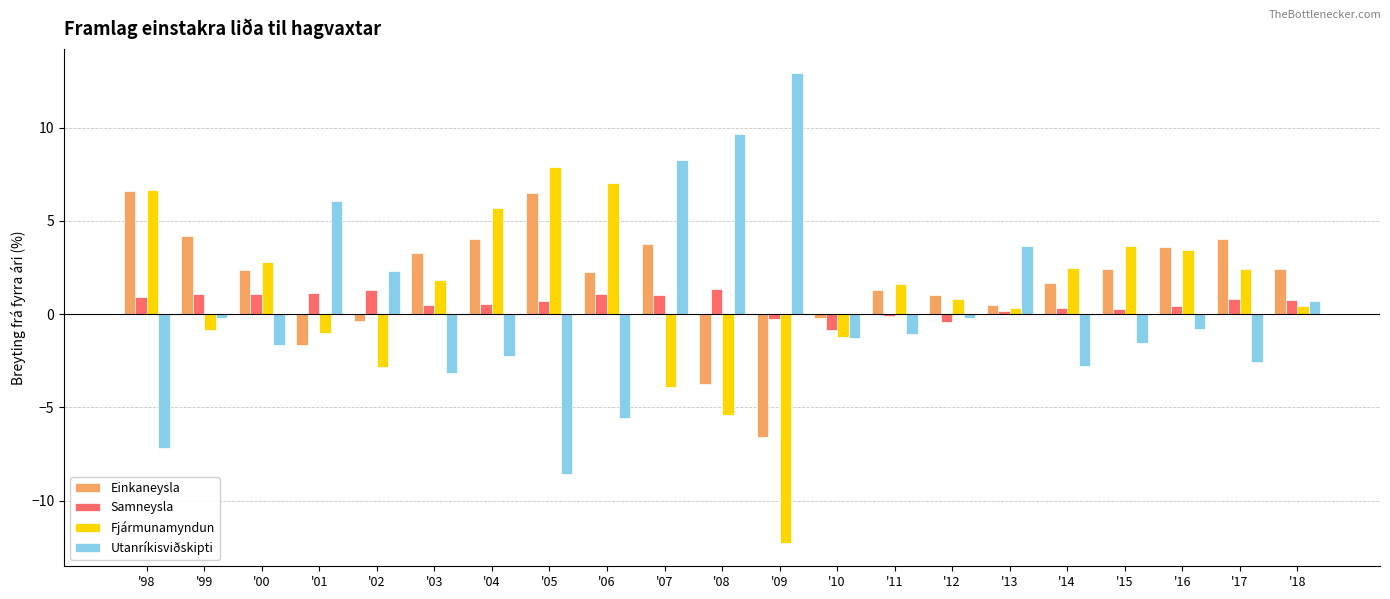

What position from the right is '10?

9